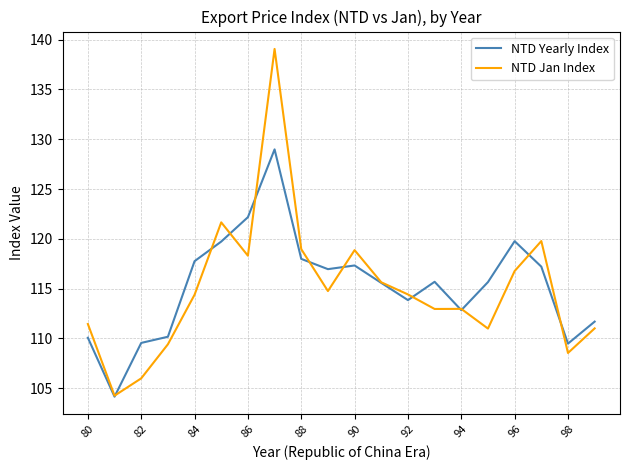

List the series in order of their peak value, highest first.

NTD Jan Index, NTD Yearly Index